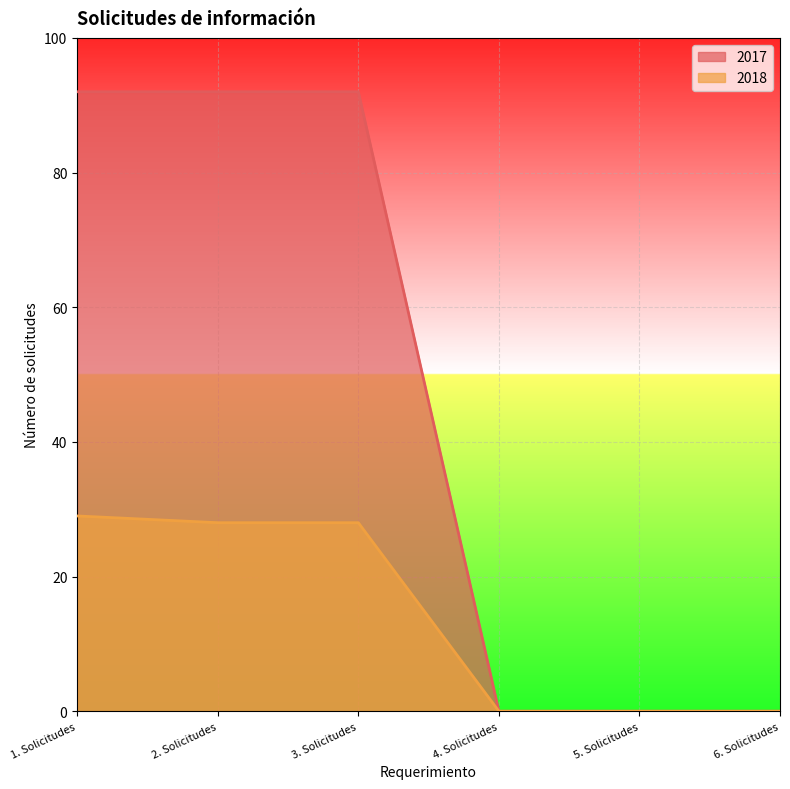

Where is 2017 nearest to the value 46?

1. Solicitudes